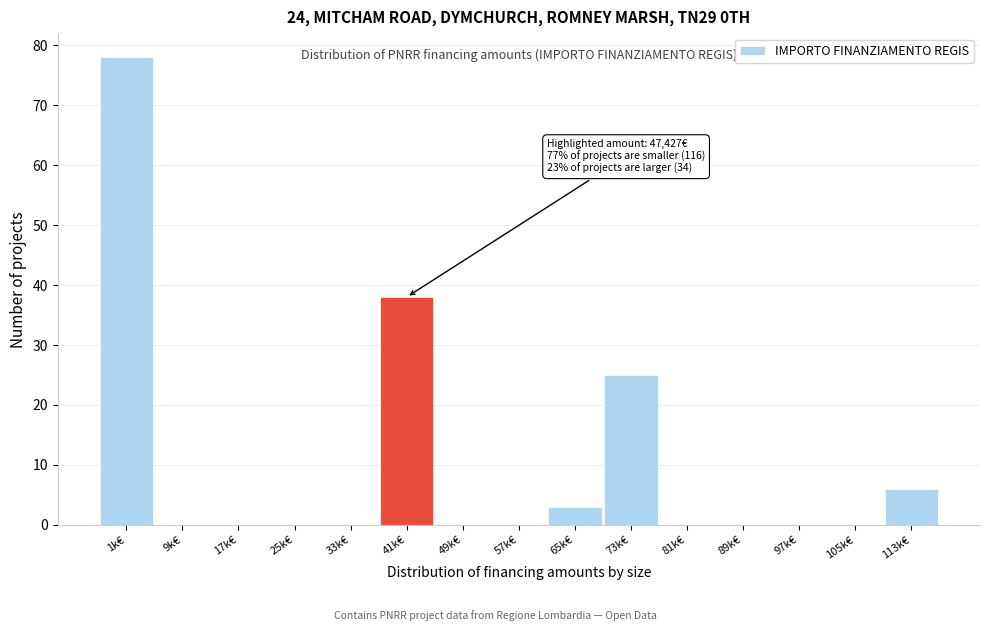

Reading right to left, transcribe all the data shown in this chart.

113k€=6	105k€=0	97k€=0	89k€=0	81k€=0	73k€=25	65k€=3	57k€=0	49k€=0	41k€=38	33k€=0	25k€=0	17k€=0	9k€=0	1k€=78